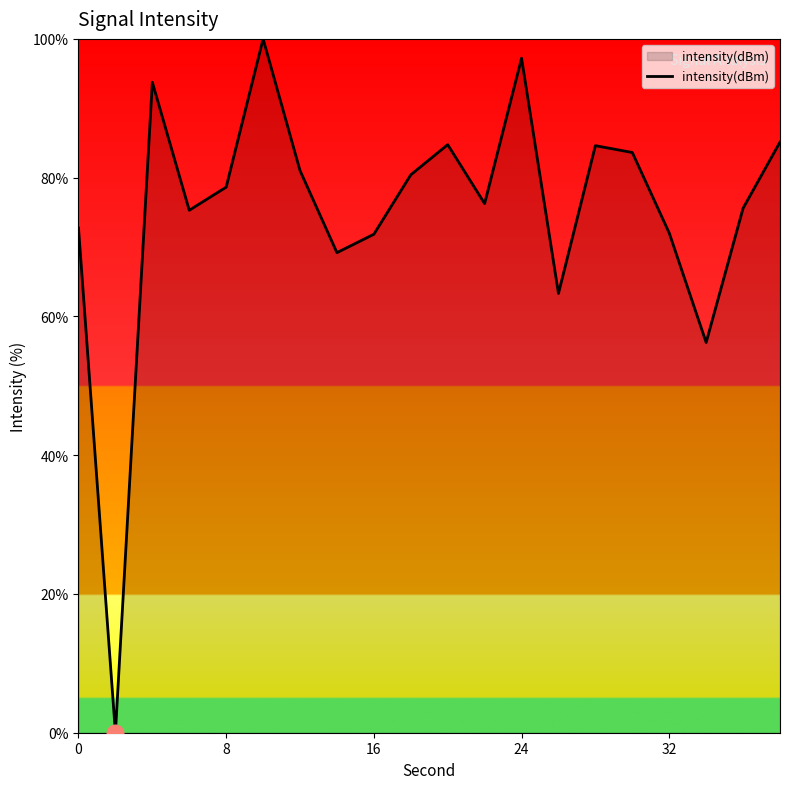

What is the maximum value shown in the chart?

100.0